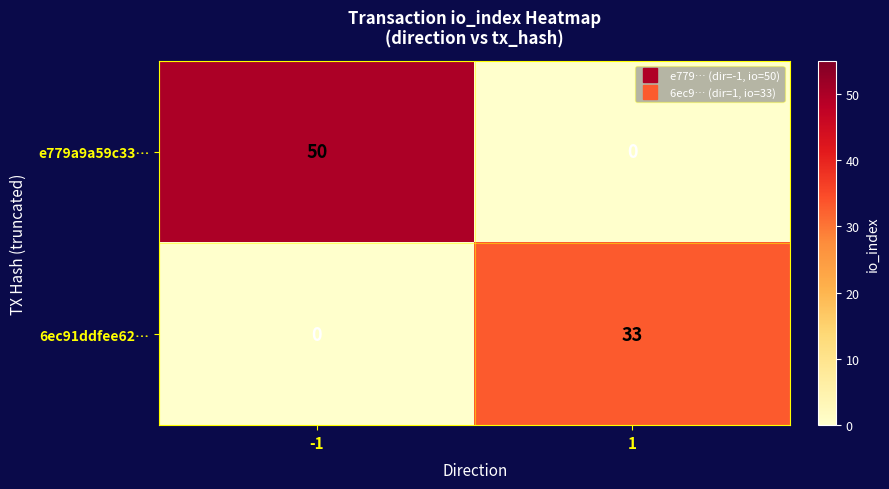

What is the approximate value of e779a9a59c33… at -1?

50